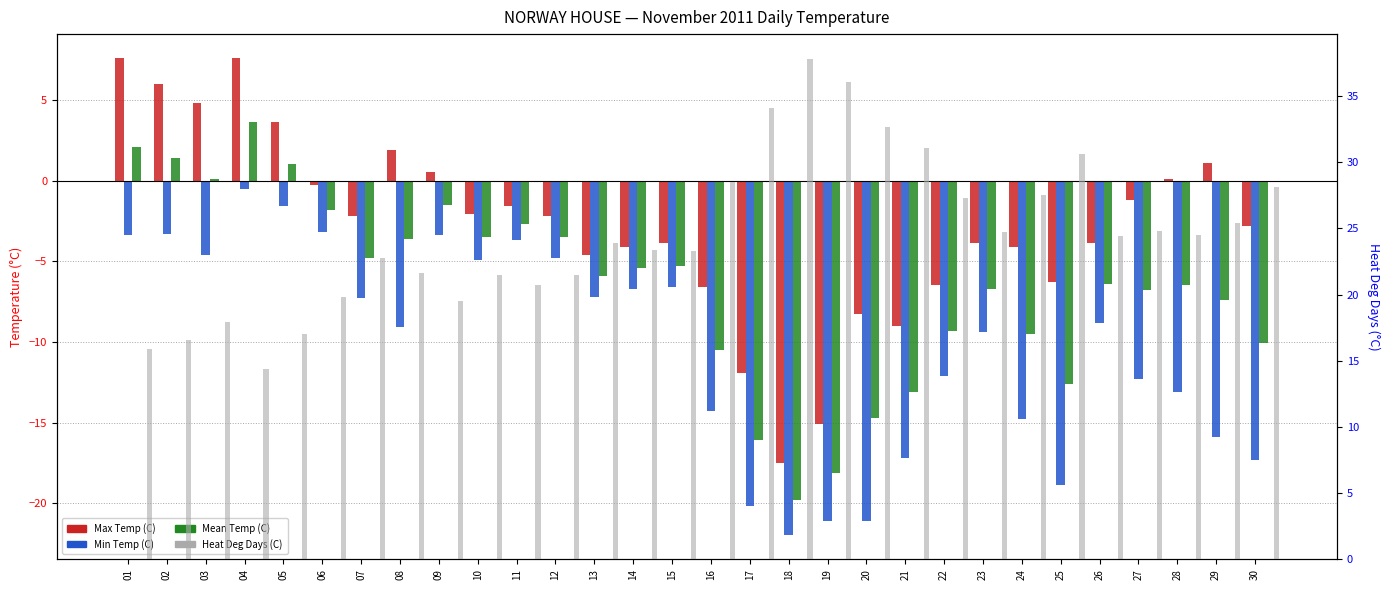

Does the chart contain stacked bars?

No